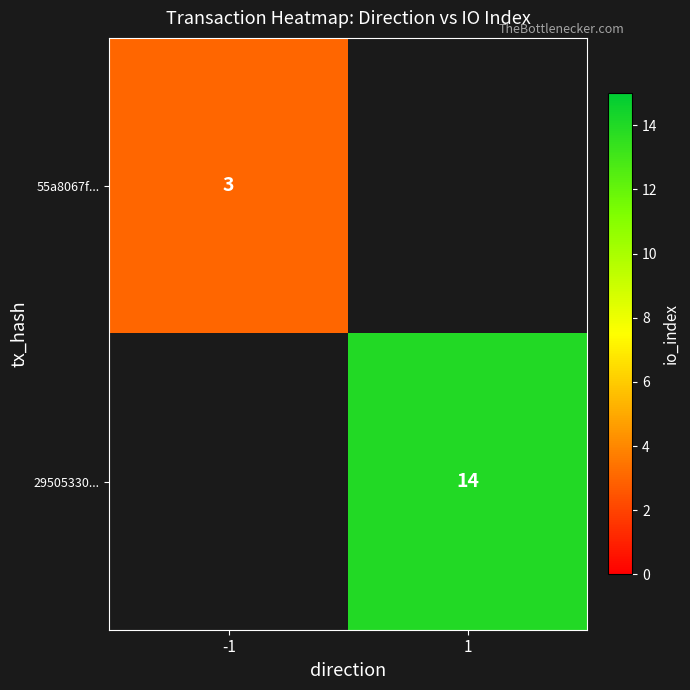

The value of 55a8067f... at -1 is 3. True or false?

True